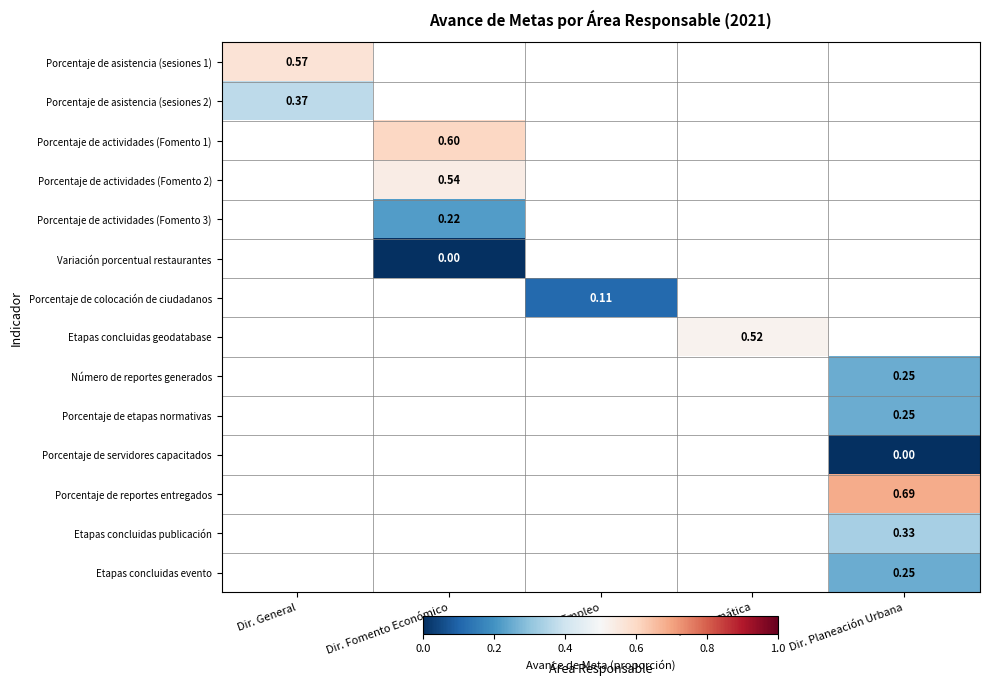

Is the value of Porcentaje de servidores capacitados at Dir. Planeación Urbana greater than the value of Etapas concluidas publicación at Dir. Fomento Económico?

No